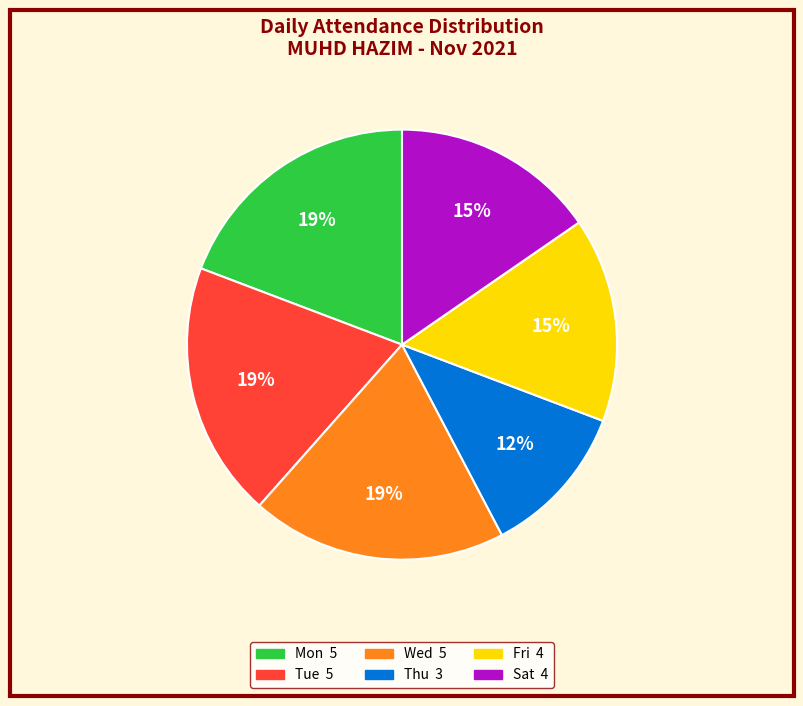

How many segments does this pie chart have?

6